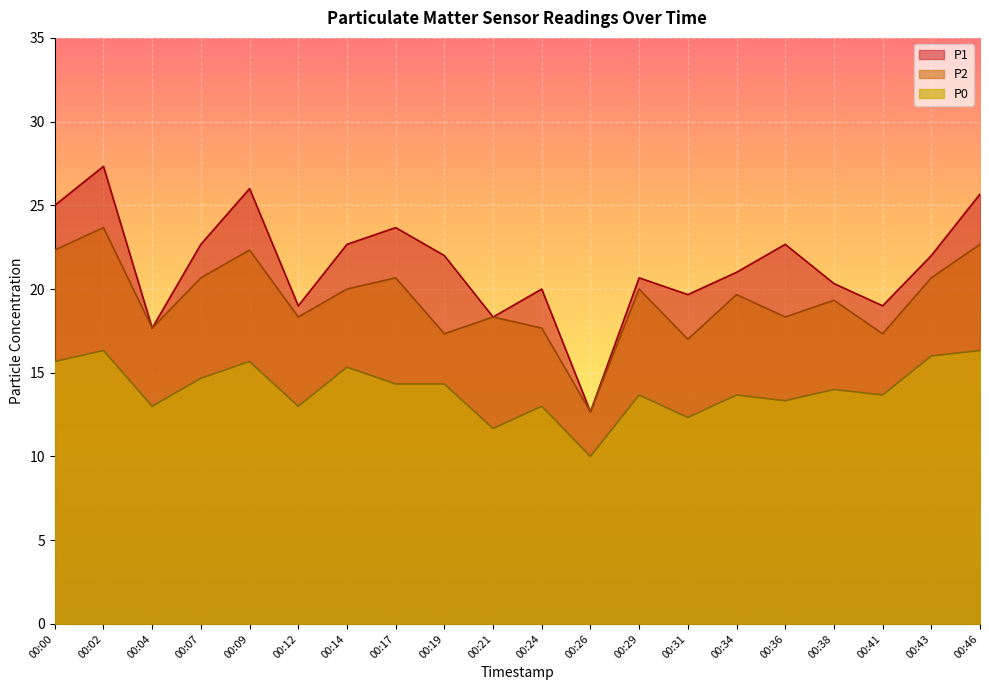

Rank the categories by P0 value from highest to lowest.

00:02, 00:46, 00:43, 00:00, 00:09, 00:14, 00:07, 00:17, 00:19, 00:38, 00:29, 00:34, 00:41, 00:36, 00:04, 00:12, 00:24, 00:31, 00:21, 00:26